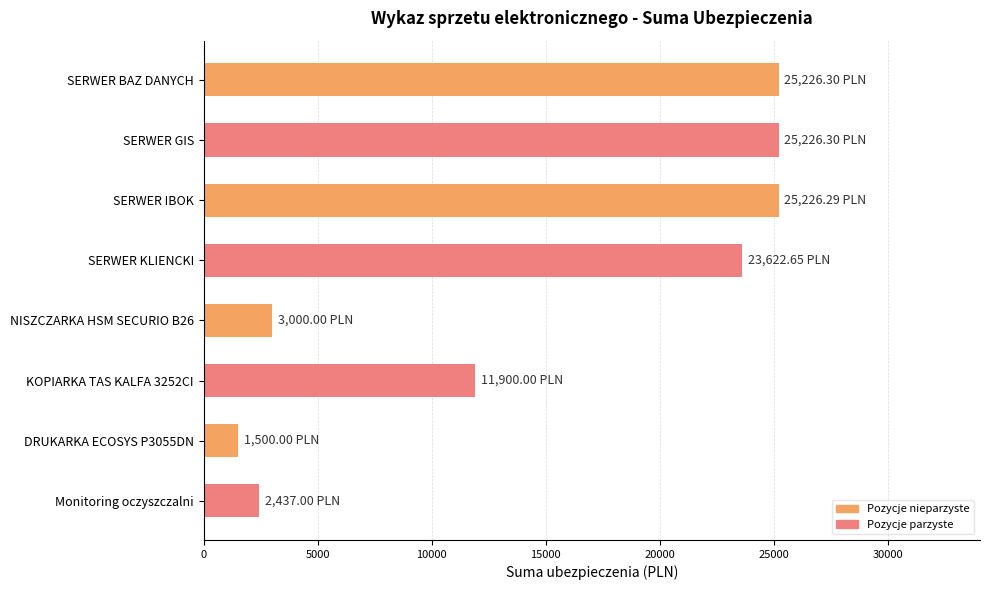

Between SERWER KLIENCKI and KOPIARKA TAS KALFA 3252CI, which is larger?

SERWER KLIENCKI